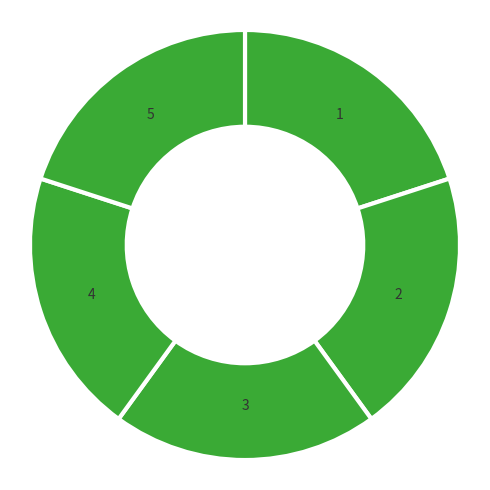

How many slices are in this pie chart?

5